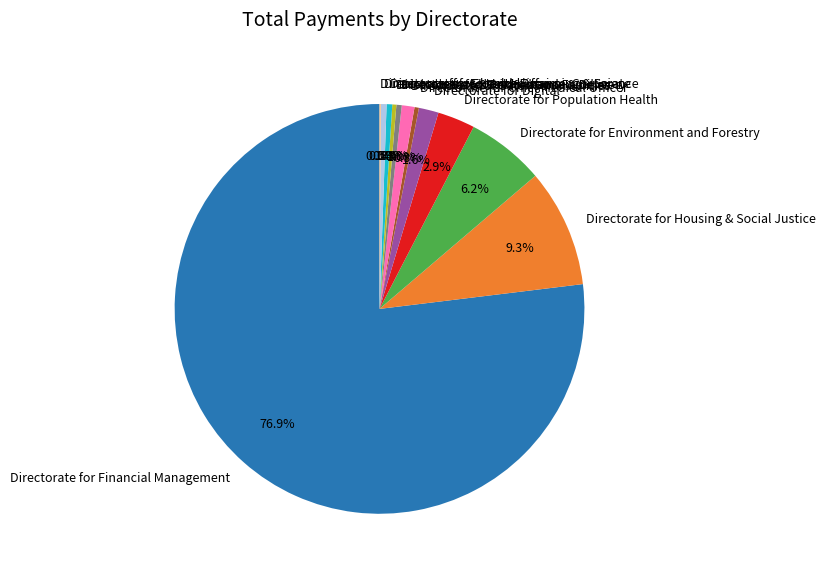

Combined, do Directorate for Chief Medical Officer and Directorate for Safer Communities account for over 50%?

No